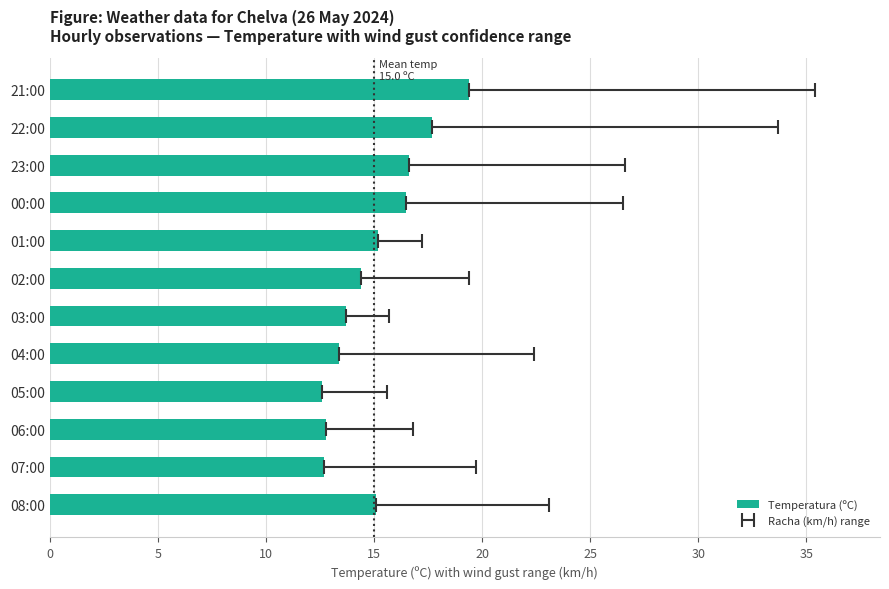

True or false: the data shows 6.8 at 01:00.

False